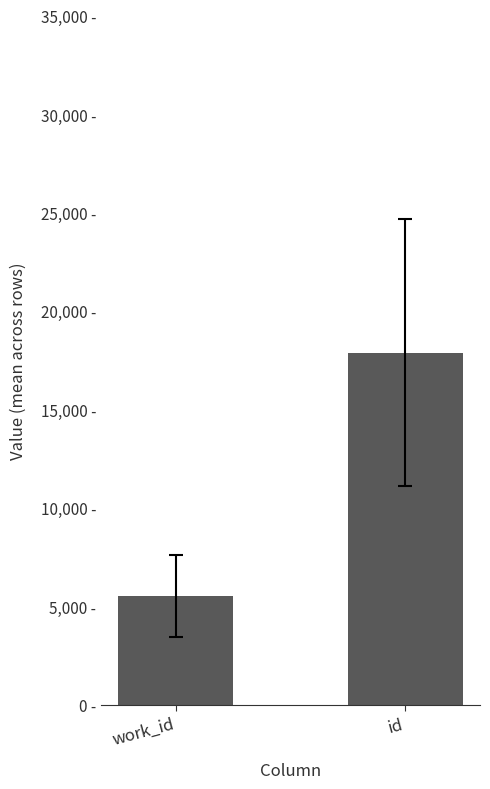

What is the sum of the values at work_id and id?

23422.3